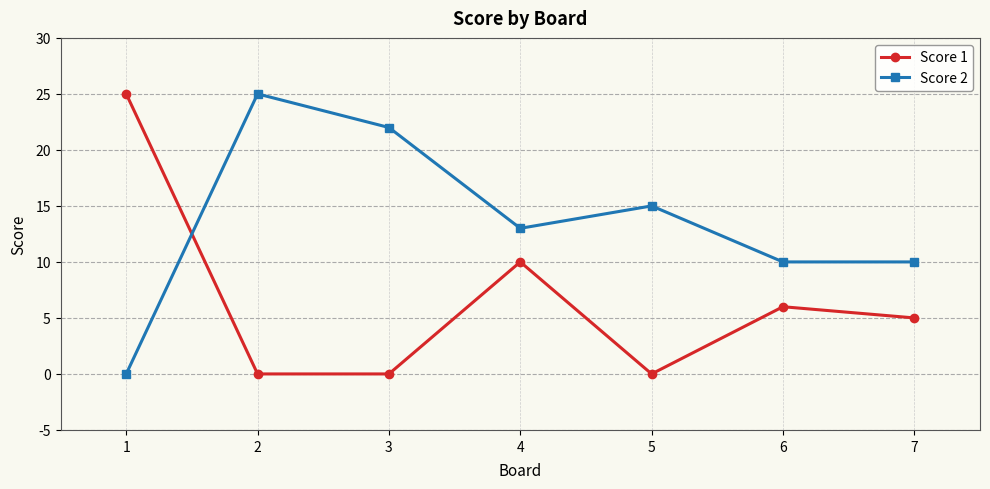

Between 3 and 5, which series saw the biggest shift?

Score 2